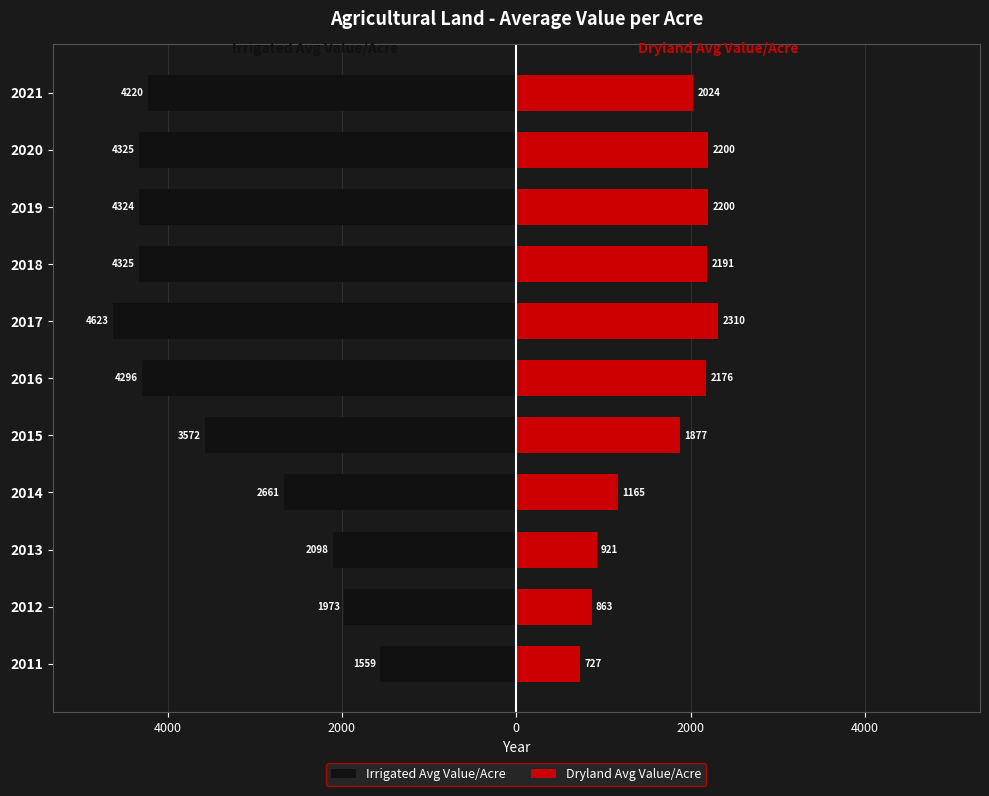

What is the sum of the Dryland Avg Value/Acre values at 2019 and 2020?

4400.8